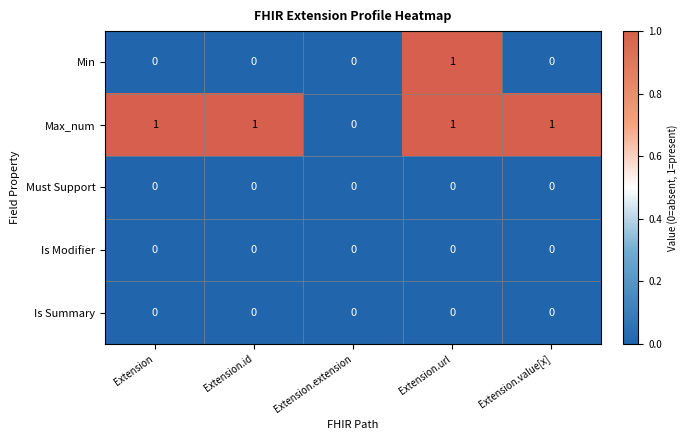

Is the value of Max_num at Extension.url greater than the value of Must Support at Extension.value[x]?

Yes